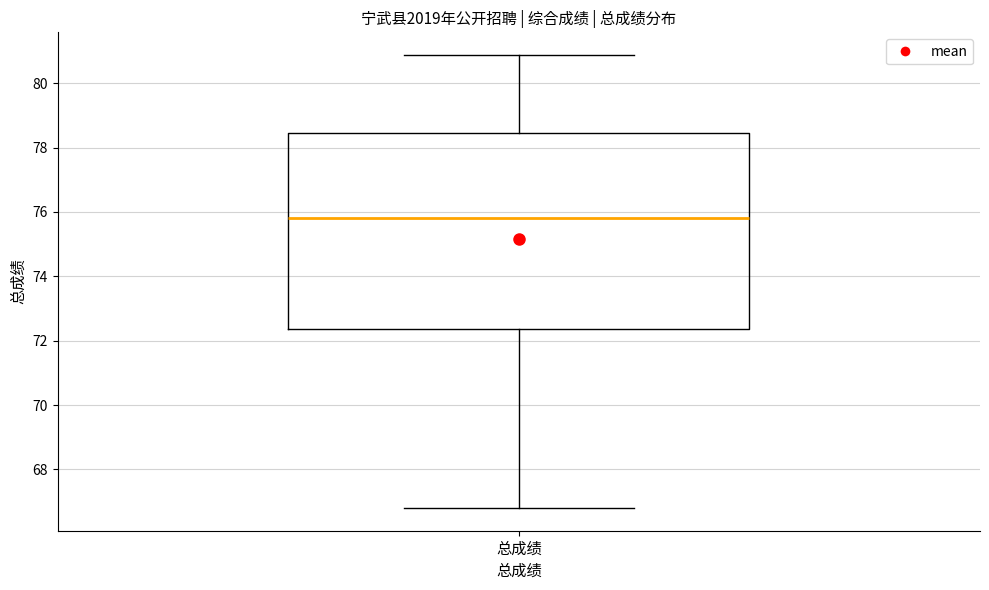

Where is the lower edge of the box for 总成绩 on the y-axis? The values are not printed on the chart, so give them approximately, as read against the axis.

72.4